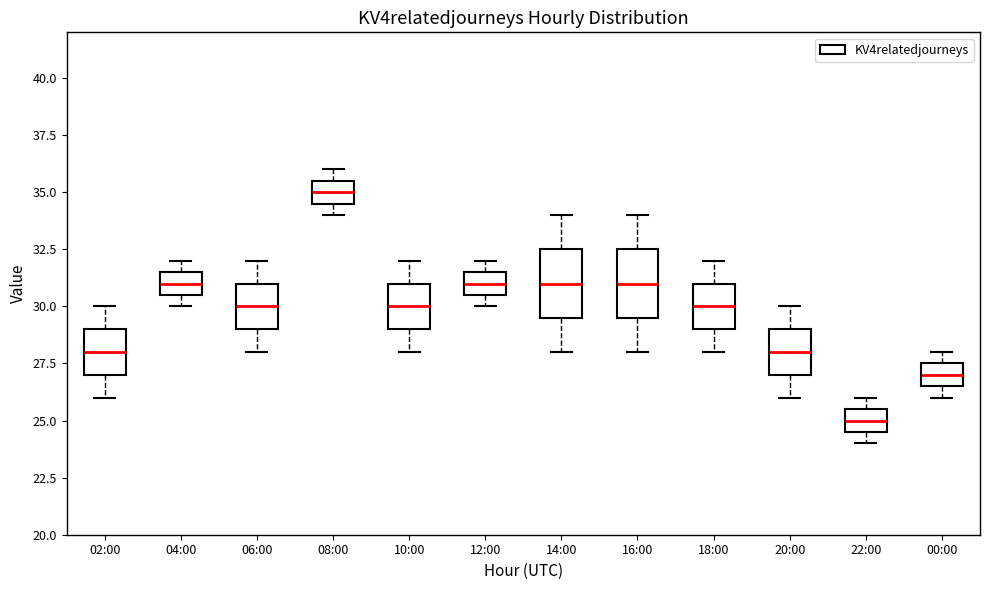

Where does the median line of the box for 04:00 sit on the y-axis? The values are not printed on the chart, so give them approximately, as read against the axis.

31.0